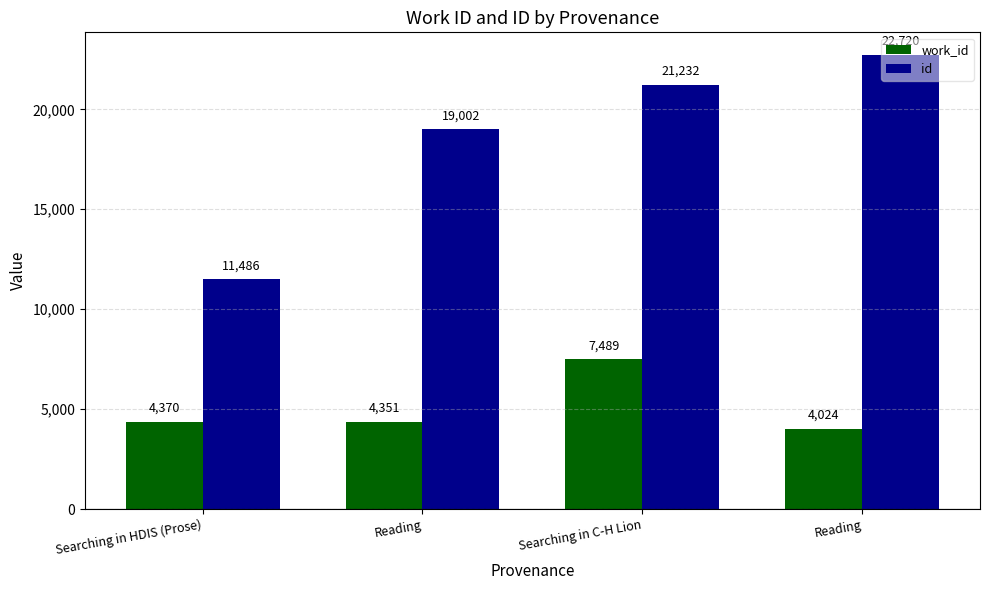

How many bars are there in each group?

2